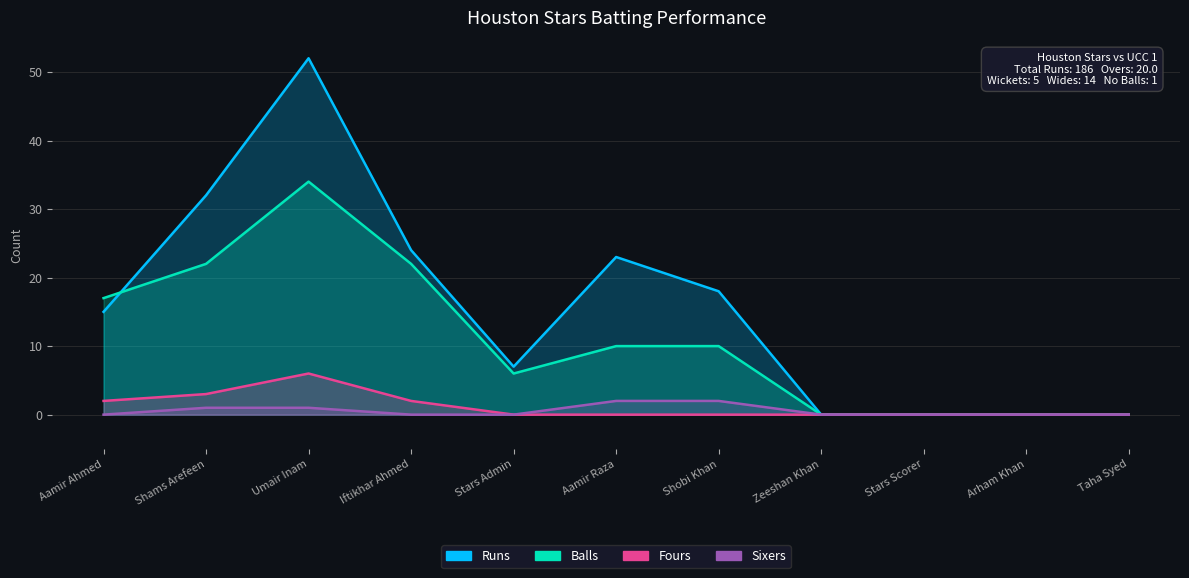

What is the sum of all Sixers values?

6